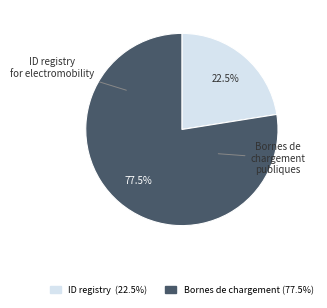

Is there a majority slice in this chart?

Yes